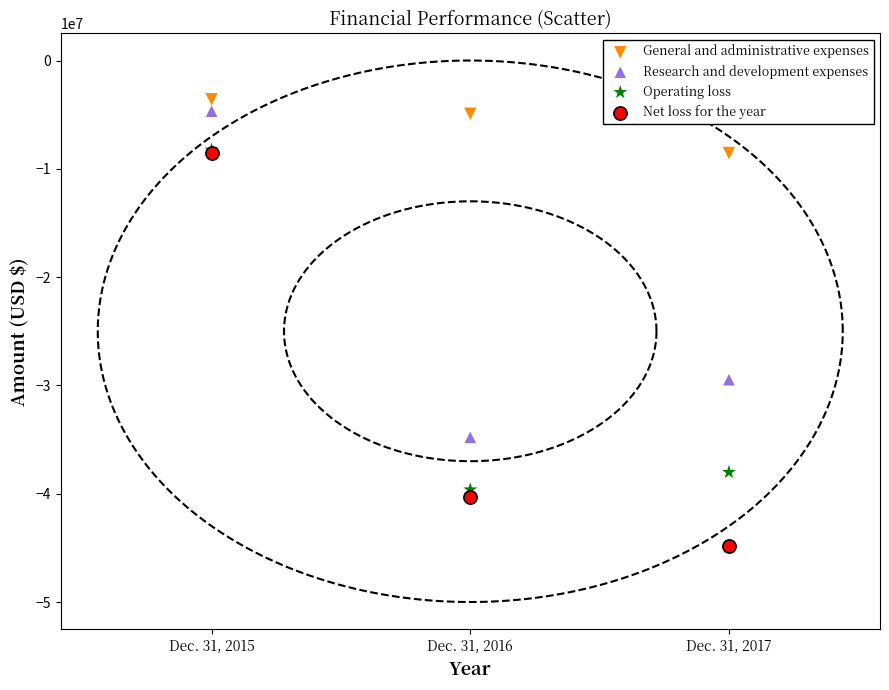

In the Research and development expenses series, what Y value is closest to -19737877?

-29475293